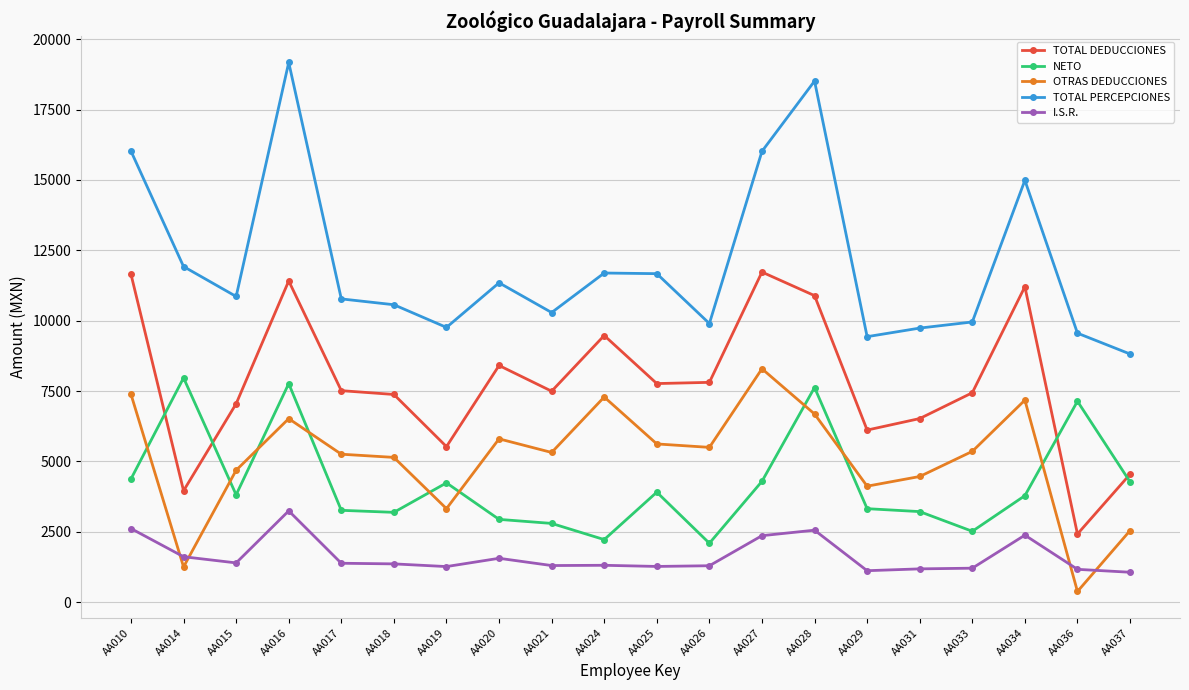

Is the value of I.S.R. at AA015 greater than the value of NETO at AA018?

No